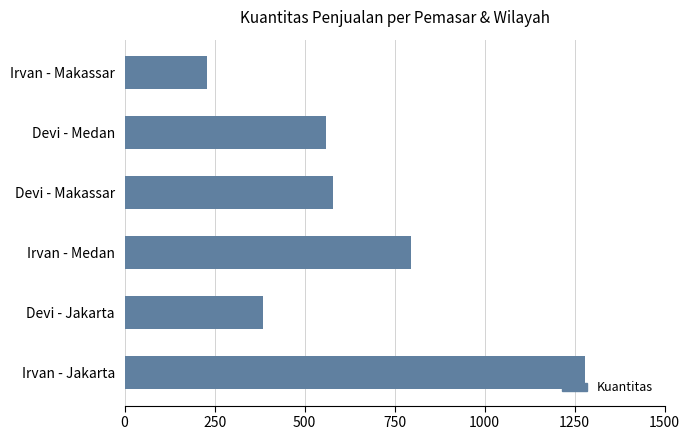

List the labels in order of value, largest first.

Irvan - Jakarta, Irvan - Medan, Devi - Makassar, Devi - Medan, Devi - Jakarta, Irvan - Makassar